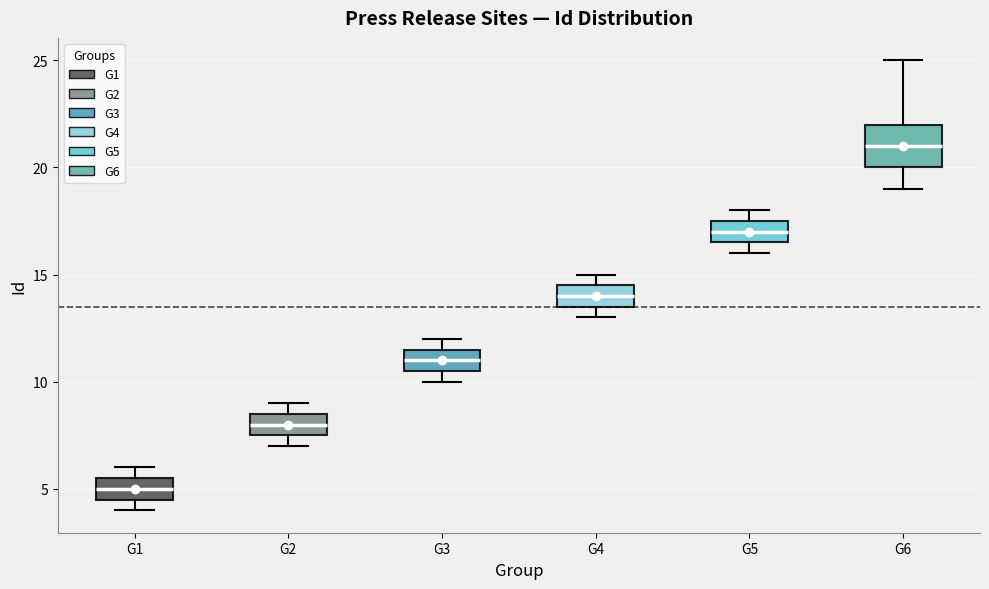

Comparing the boxes themselves (not the whiskers), which one is the tallest?

G6